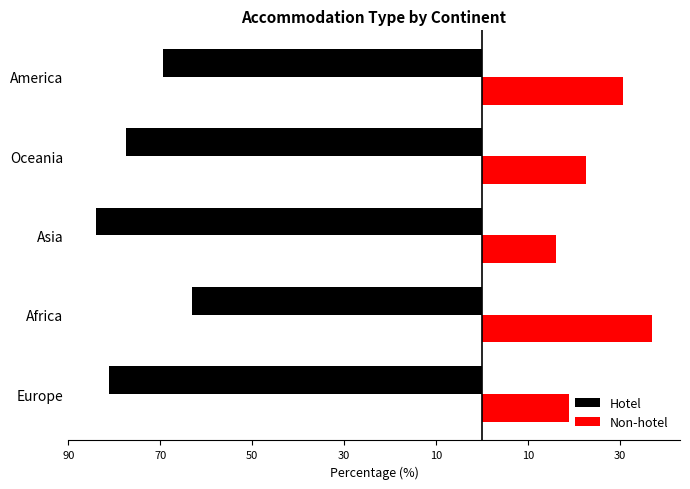

Reading left to right, what are all the values shown in this chart?

Hotel: -81.1	-63.0	-84.0	-77.4	-69.4
Non-hotel: 18.9	37.0	16.0	22.6	30.6